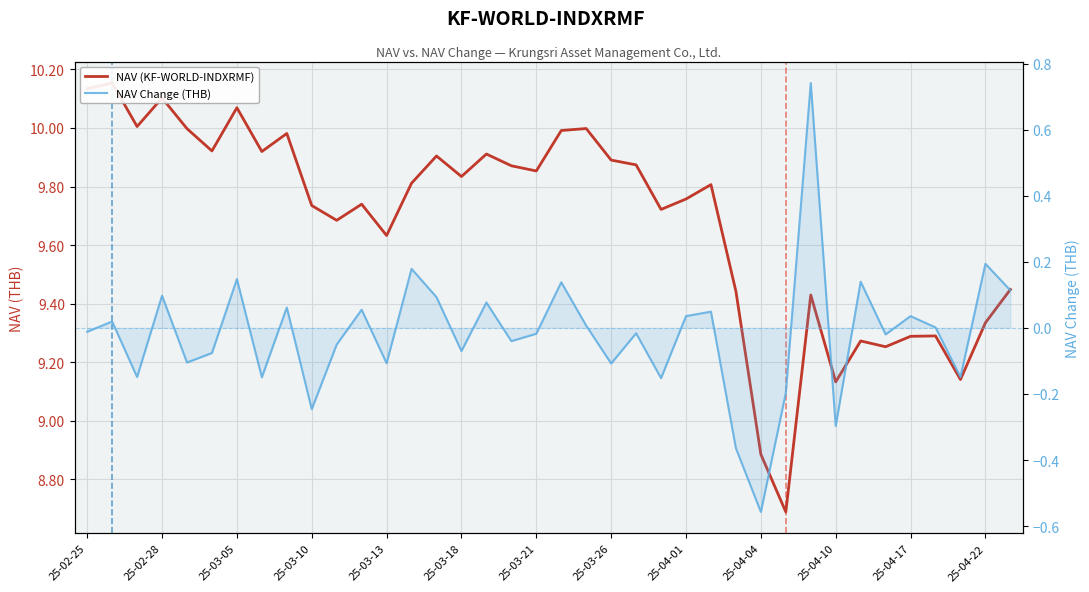

True or false: NAV Change (THB) has a value of -0.1 at 25-03-18.

True